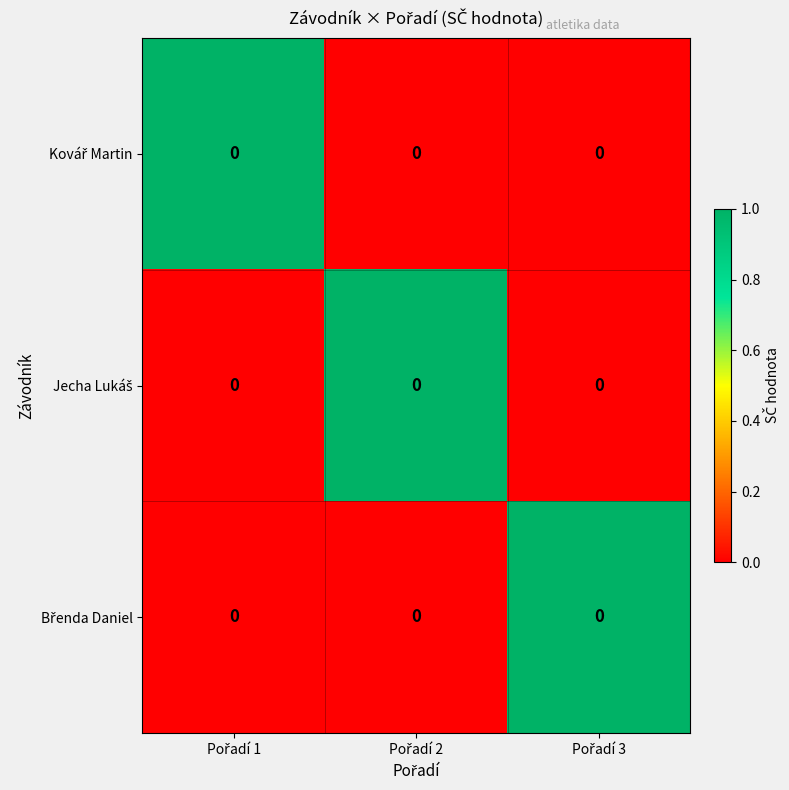

How many series are shown in this chart?

3